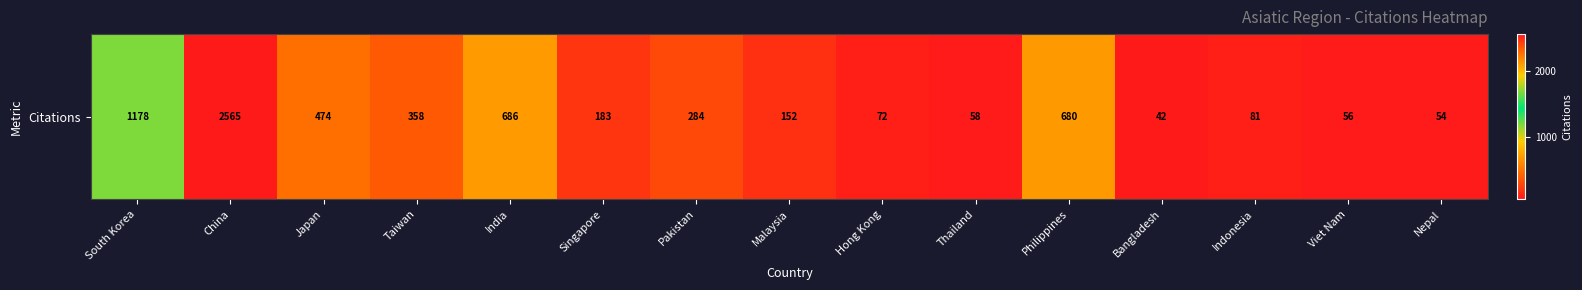

Reading left to right, extract all data points from this chart.

1178	2565	474	358	686	183	284	152	72	58	680	42	81	56	54